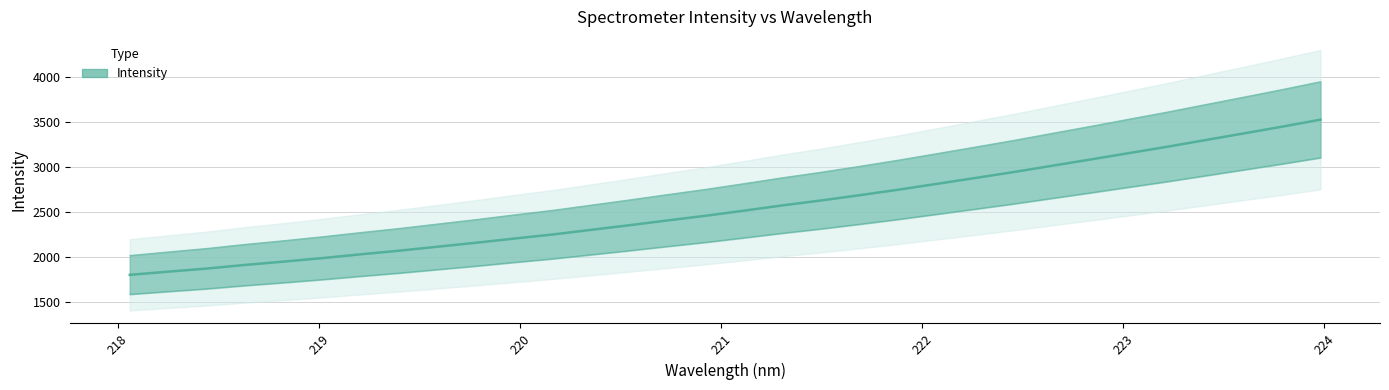

What is the value of the 8th point from the left?

2065.2